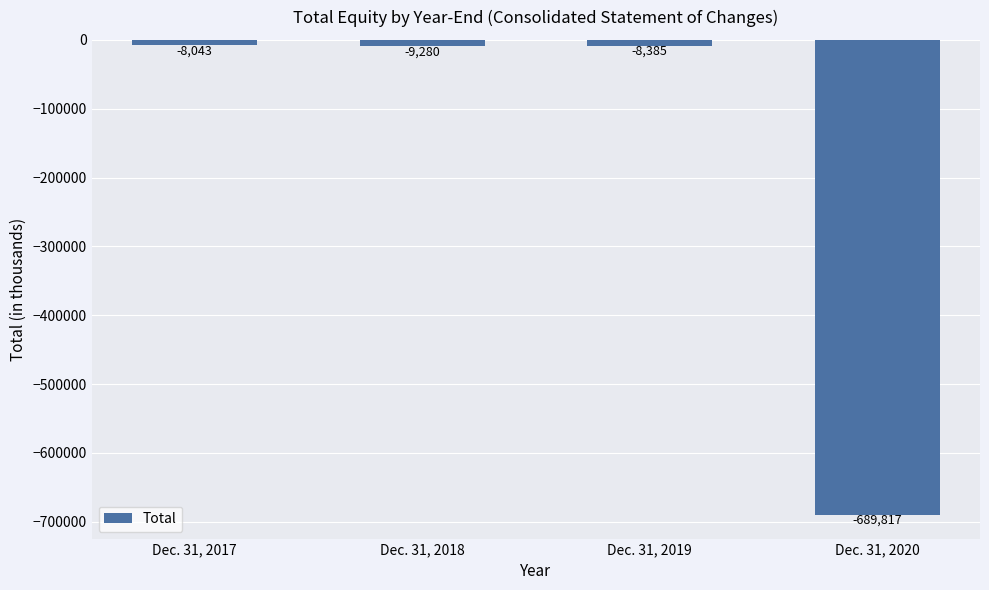

Are the bars horizontal?

No